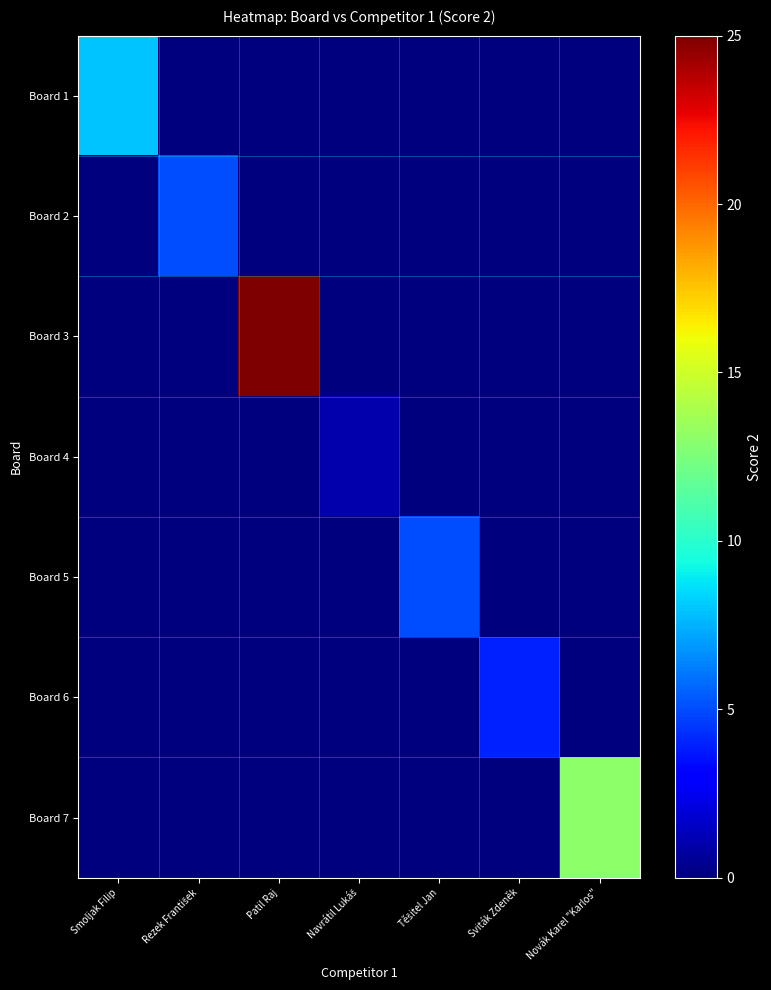

Rank the series by their maximum value, from highest to lowest.

Board 3, Board 7, Board 1, Board 2, Board 5, Board 6, Board 4